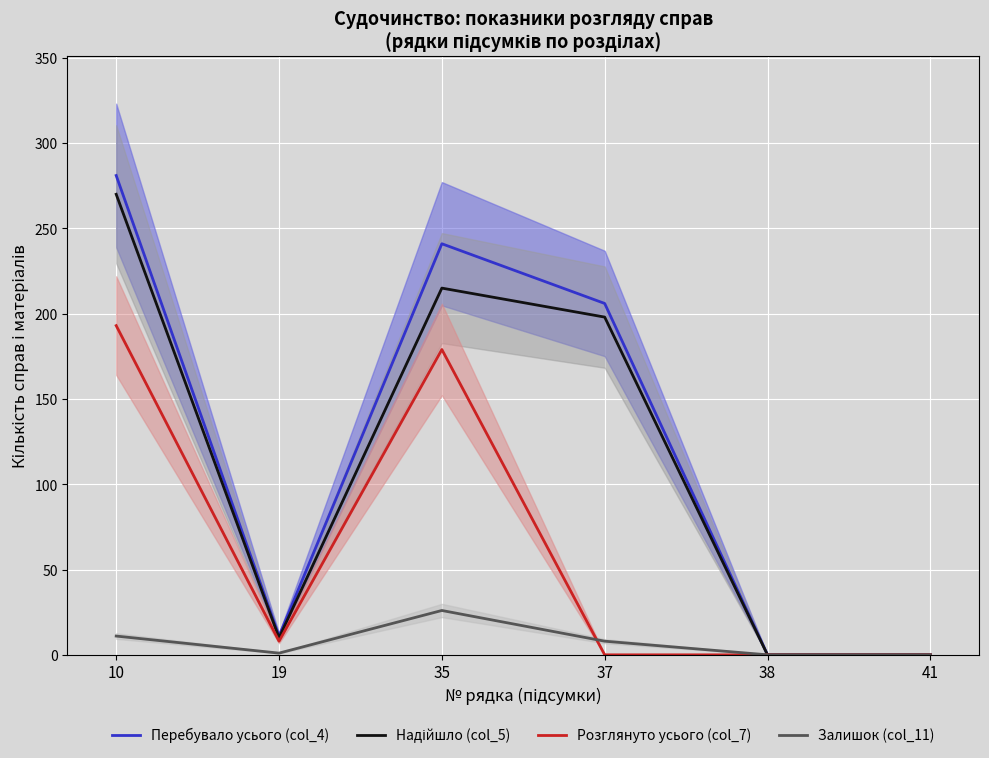

What is the difference between the maximum and minimum values in the Надійшло (col_5) series?

270